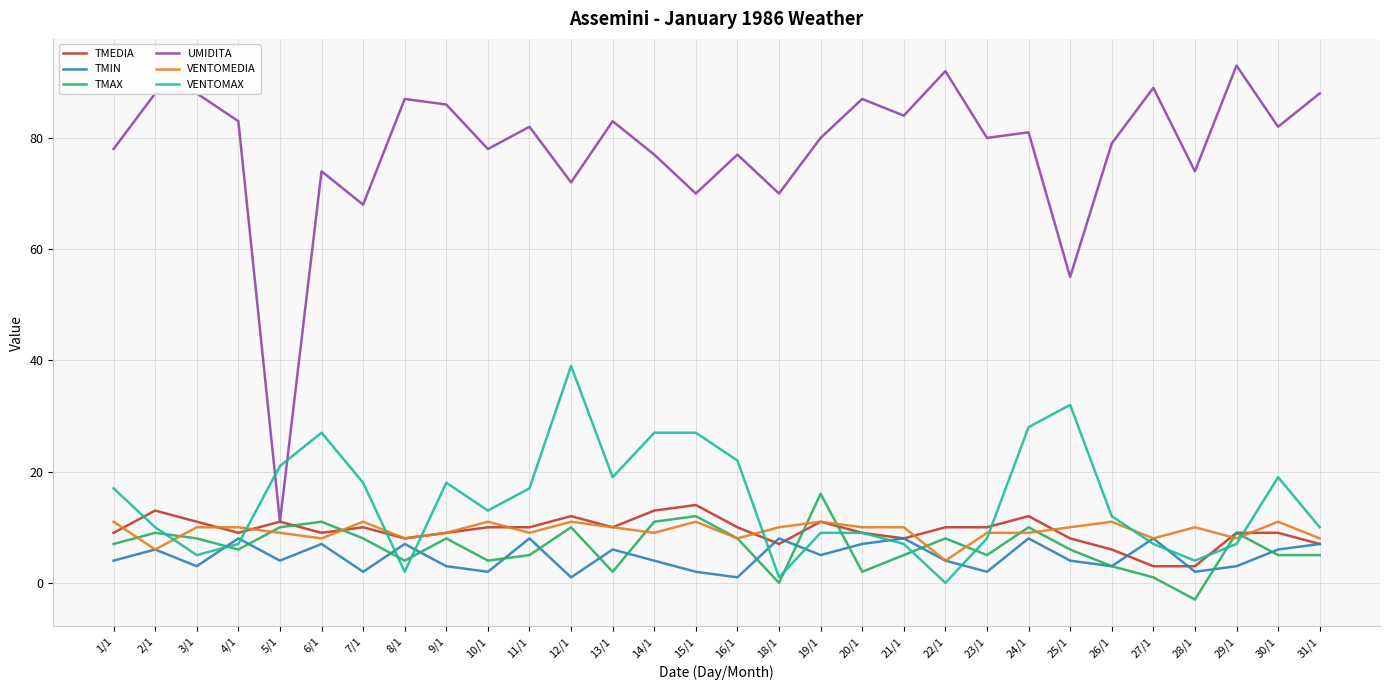

Where is UMIDITA nearest to the value 52?

25/1